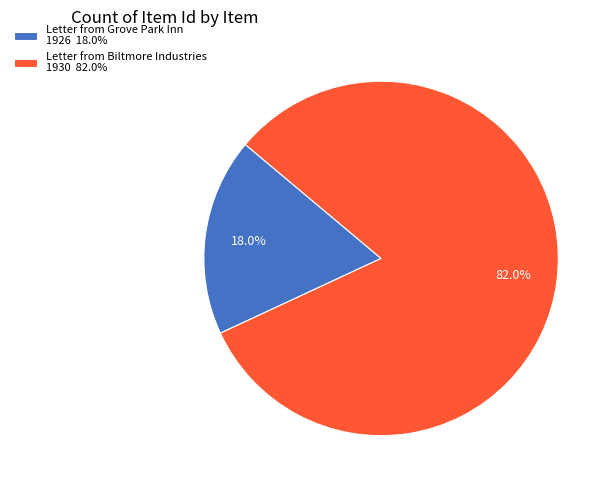

Rank the categories by value from lowest to highest.

Letter from Grove Park Inn 1926 18.0%, Letter from Biltmore Industries 1930 82.0%